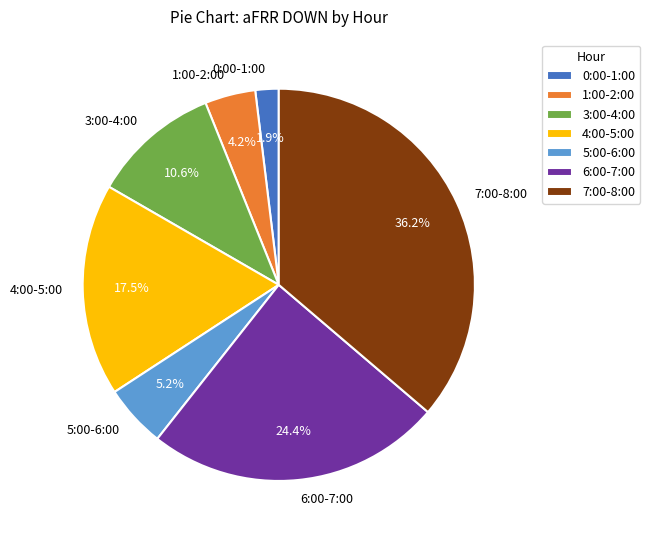

Which slice is the smallest?

0:00-1:00